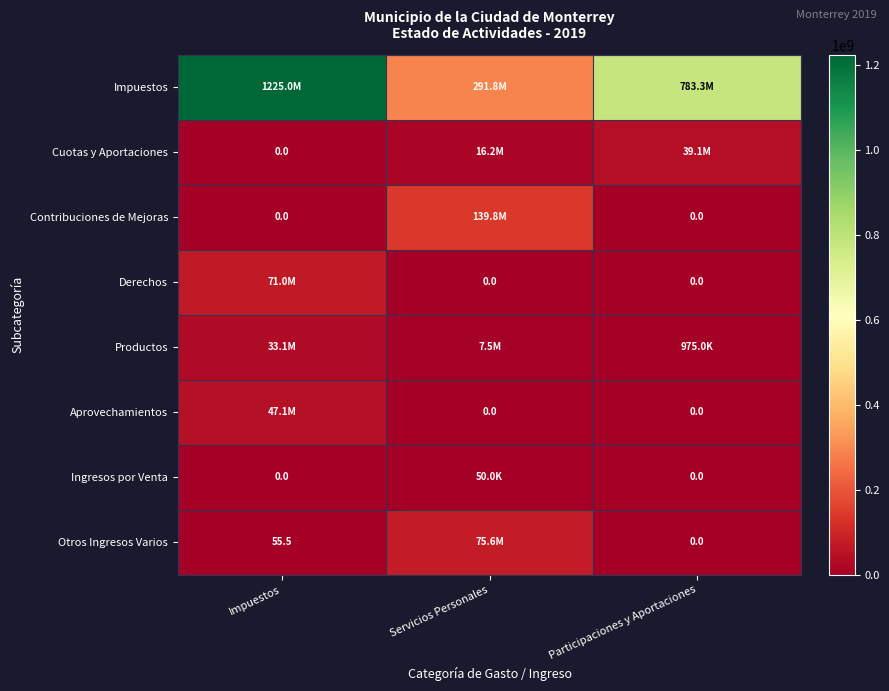

Which series changed the most between Impuestos and Participaciones y Aportaciones?

Impuestos